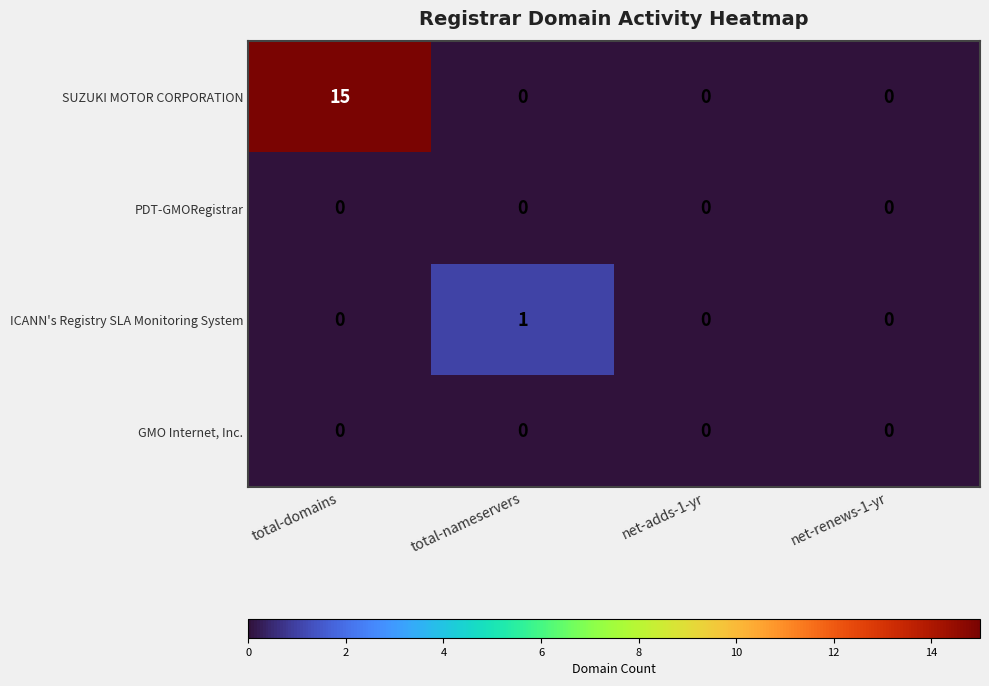

Which series has the largest total across all categories?

SUZUKI MOTOR CORPORATION